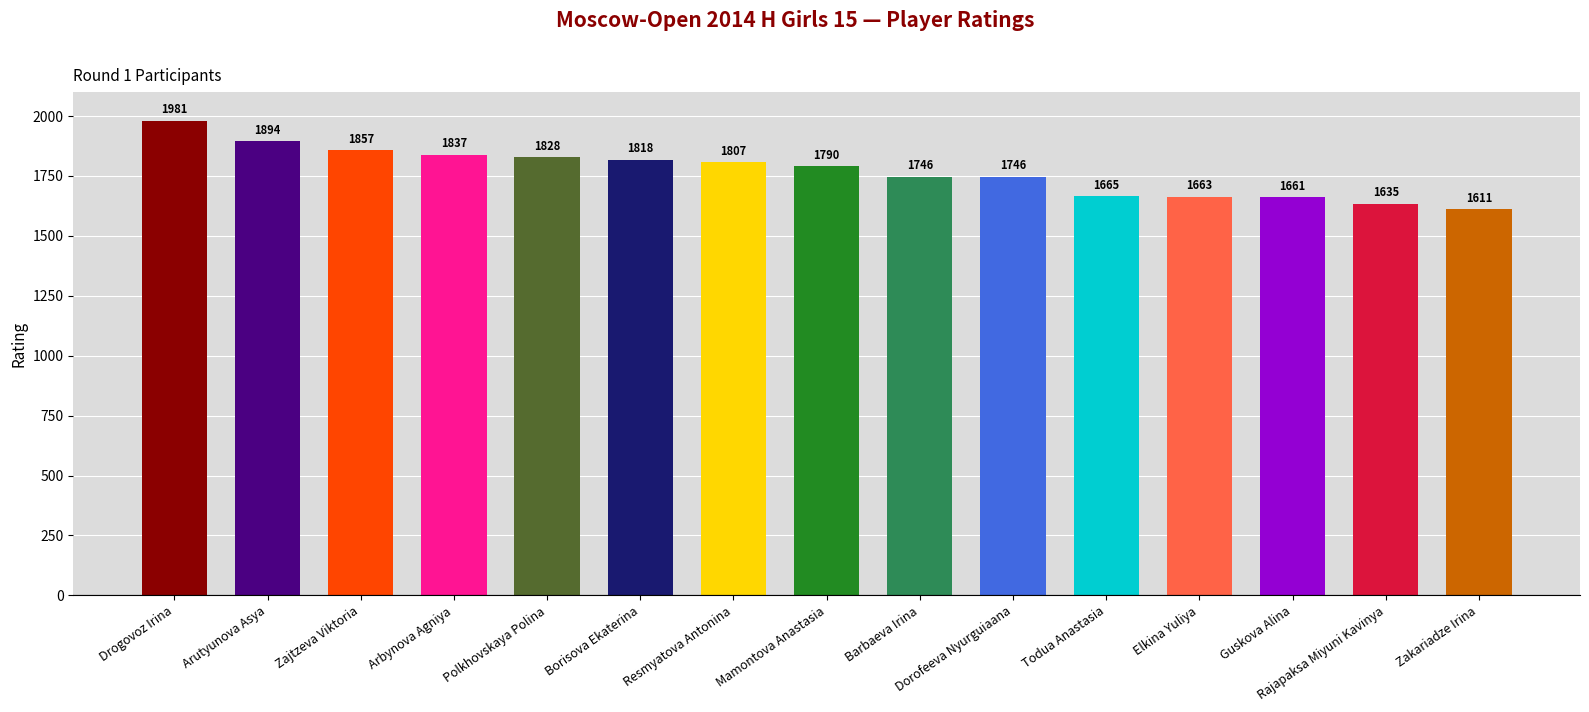

Which has a higher value, Todua Anastasia or Borisova Ekaterina?

Borisova Ekaterina